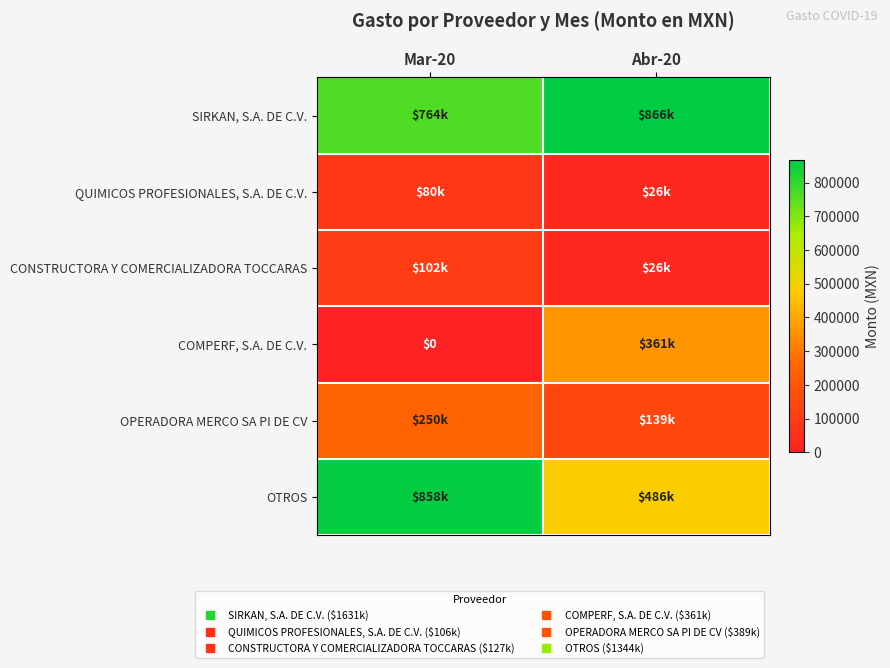

How many data points does each series have?

2